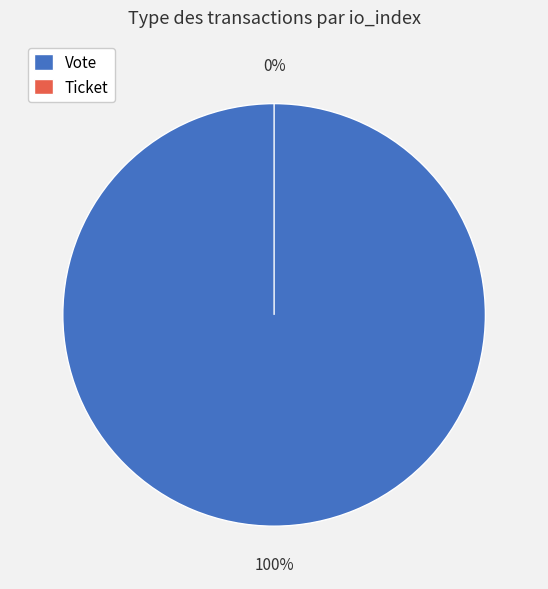

To the nearest percent, what portion does Vote represent?

100%